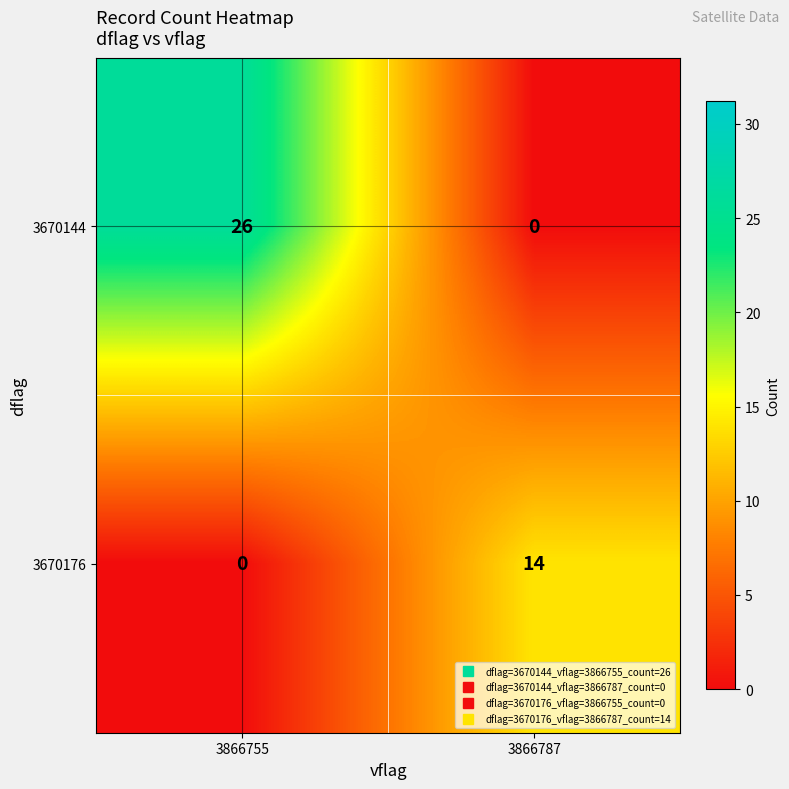

What is the difference between the highest and lowest values at 3866787?

14